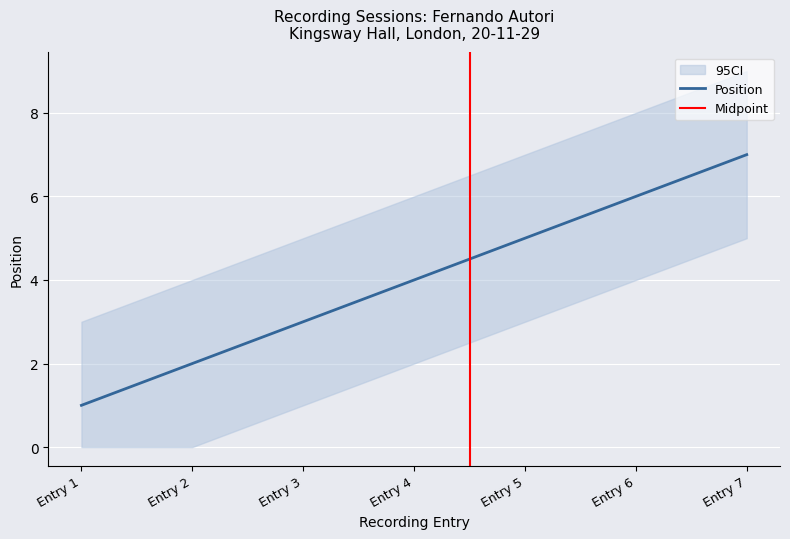

How many lines are shown in the chart?

1